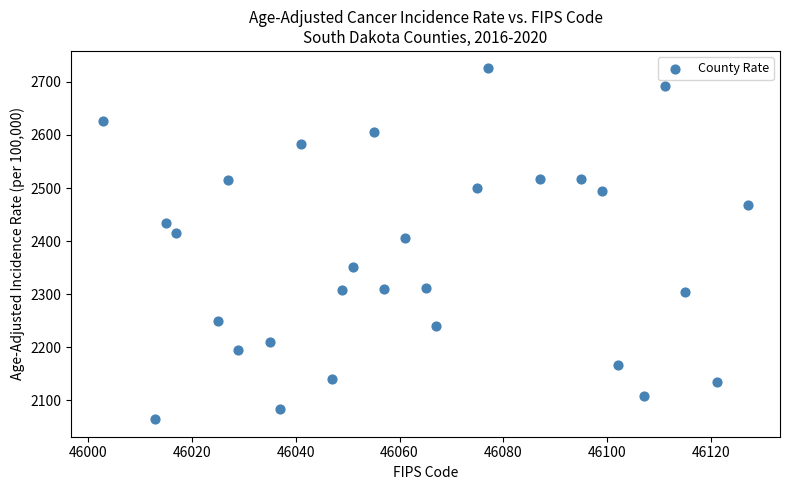

What Y value in the scatter plot is closest to 2394?

2405.9